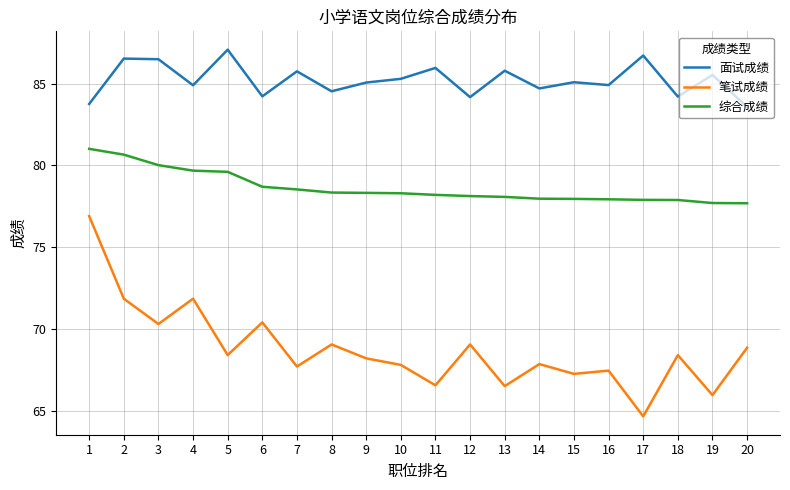

At which label does 综合成绩 reach its peak?

1